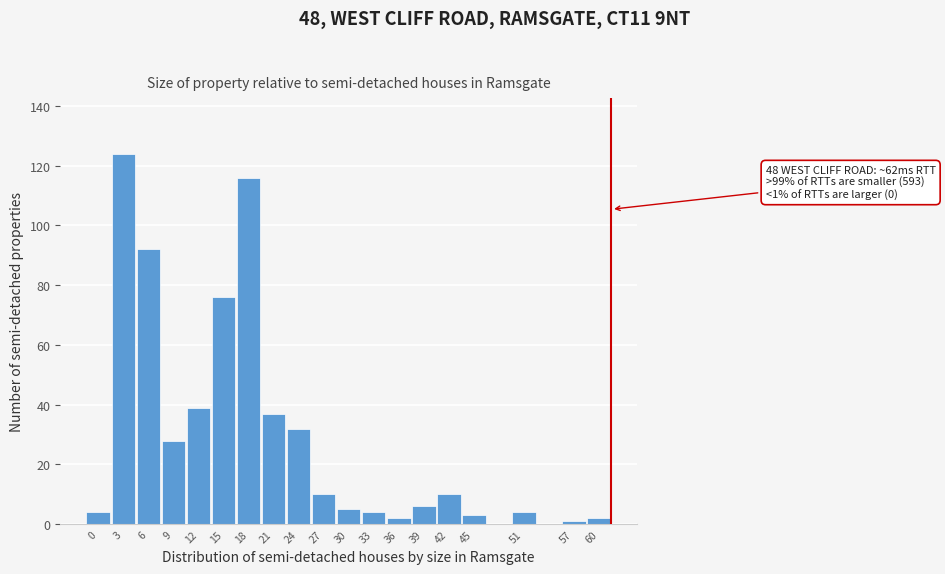

Reading left to right, what are all the values shown in this chart?

4	124	92	28	39	76	116	37	32	10	5	4	2	6	10	3	4	1	2